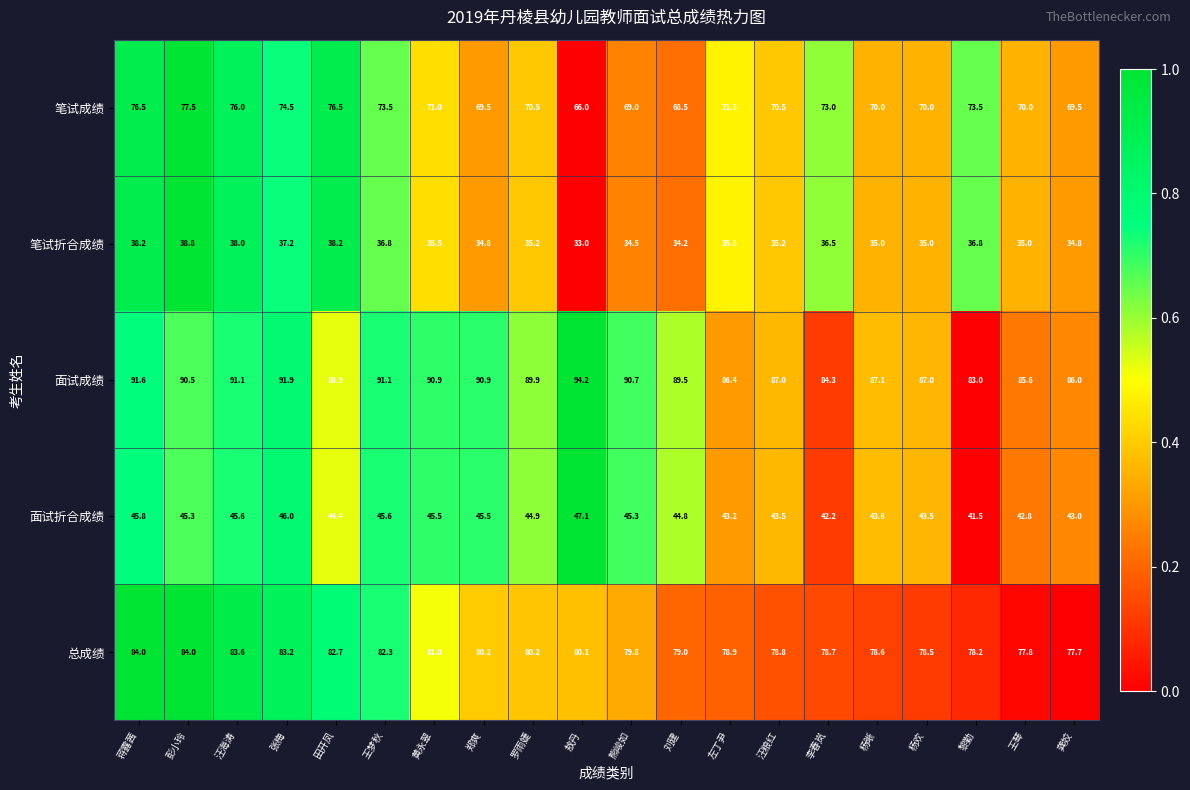

Between 汪海涛 and 敖丹, which series saw the biggest shift?

笔试成绩